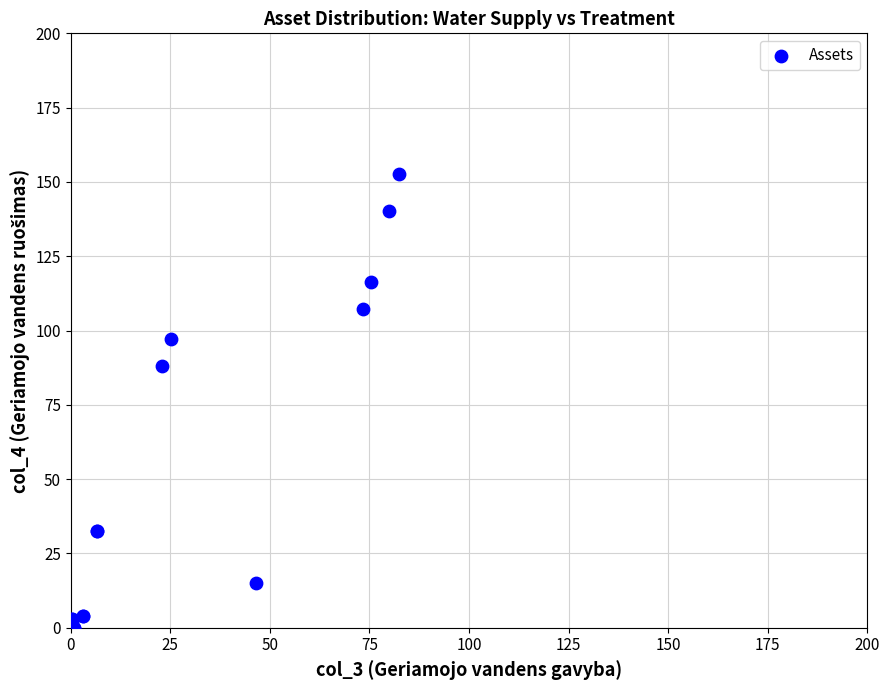

What Y value in the scatter plot is closest to 76?

88.2